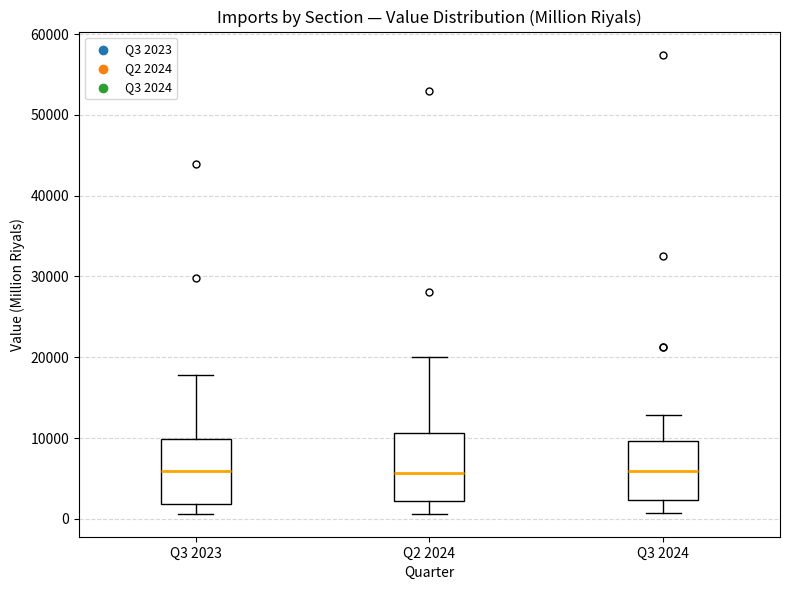

Reading left to right, transcribe this box plot: for each box, give where its median line is, the range the box spans, and where its two whiskers end, as read against the y-axis. The values are not printed on the chart, so give them approximately, as read against the axis.

Q3 2023: median 6000, box 2000 to 10000, whiskers 1000 to 18000
Q2 2024: median 6000, box 2000 to 11000, whiskers 1000 to 20000
Q3 2024: median 6000, box 2000 to 10000, whiskers 1000 to 13000